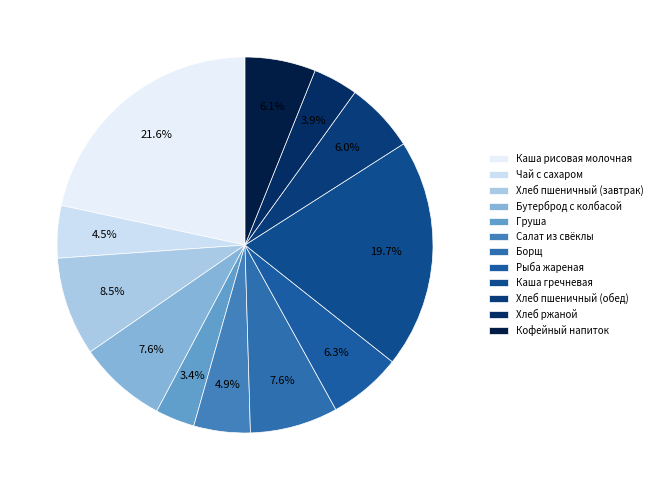

What percentage is the Борщ slice, to the nearest percent?

8%